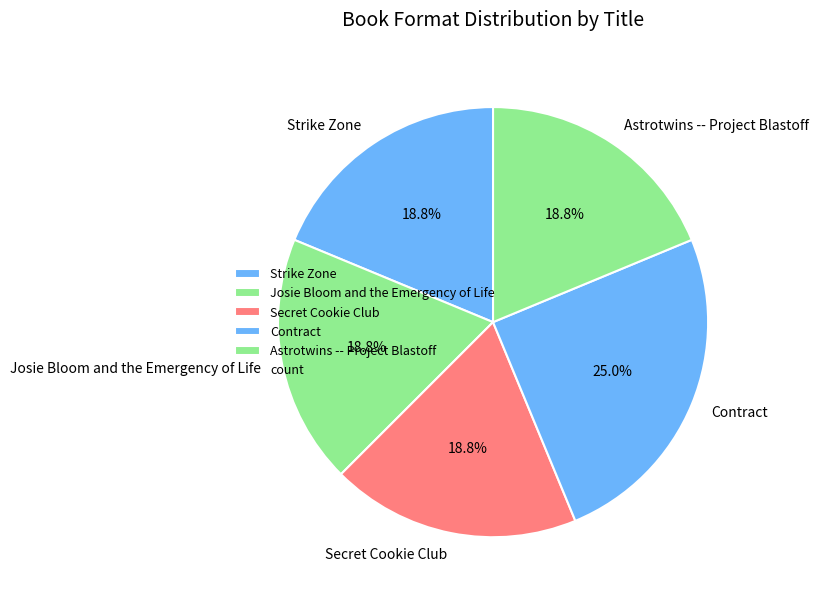

Combined, what portion of the pie is Secret Cookie Club and Josie Bloom and the Emergency of Life?

37.5%